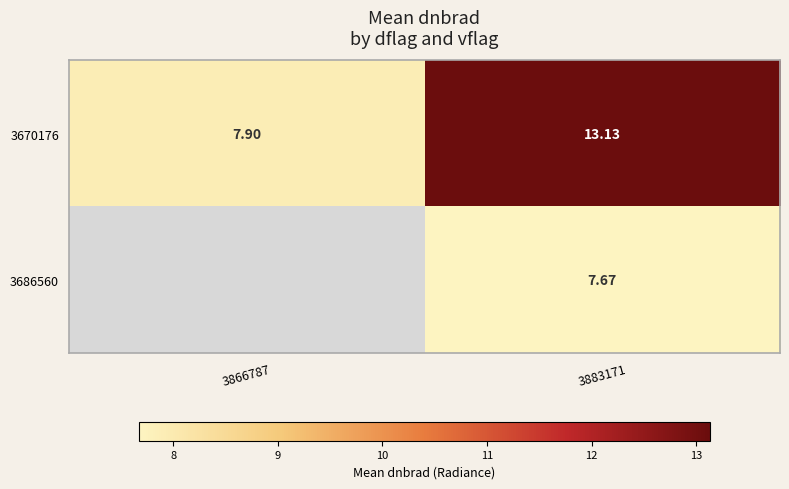

At which category is the sum across all series the highest?

3883171